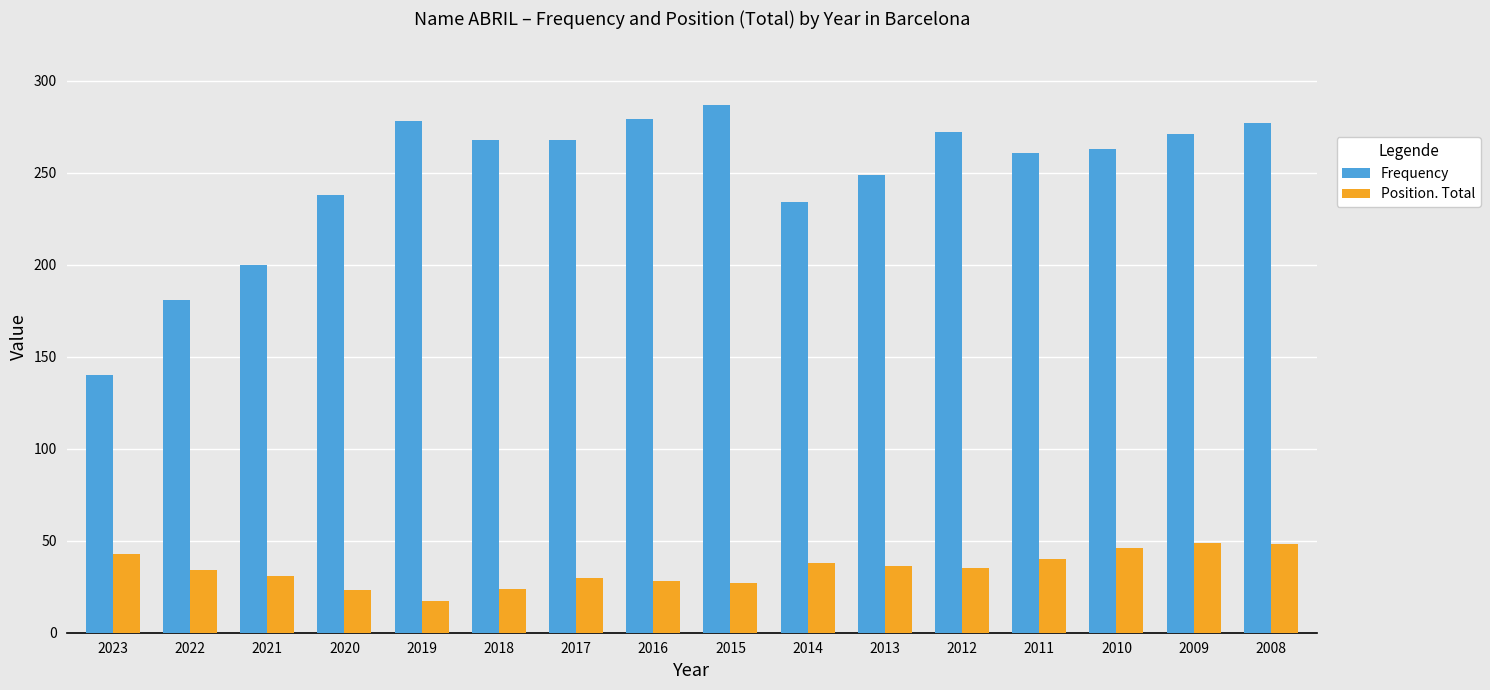

How many categories are shown in the chart?

16